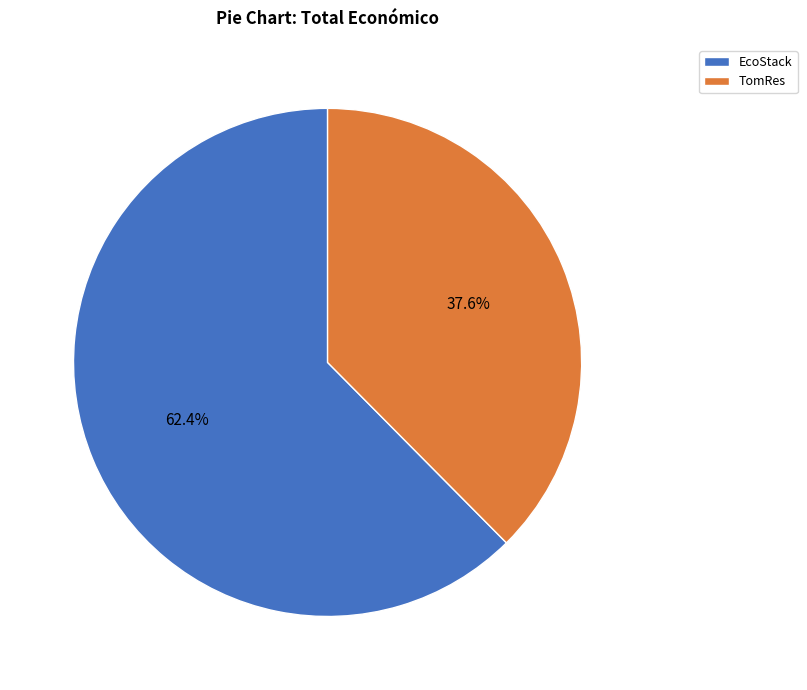

Which category has the smallest portion of the pie?

TomRes